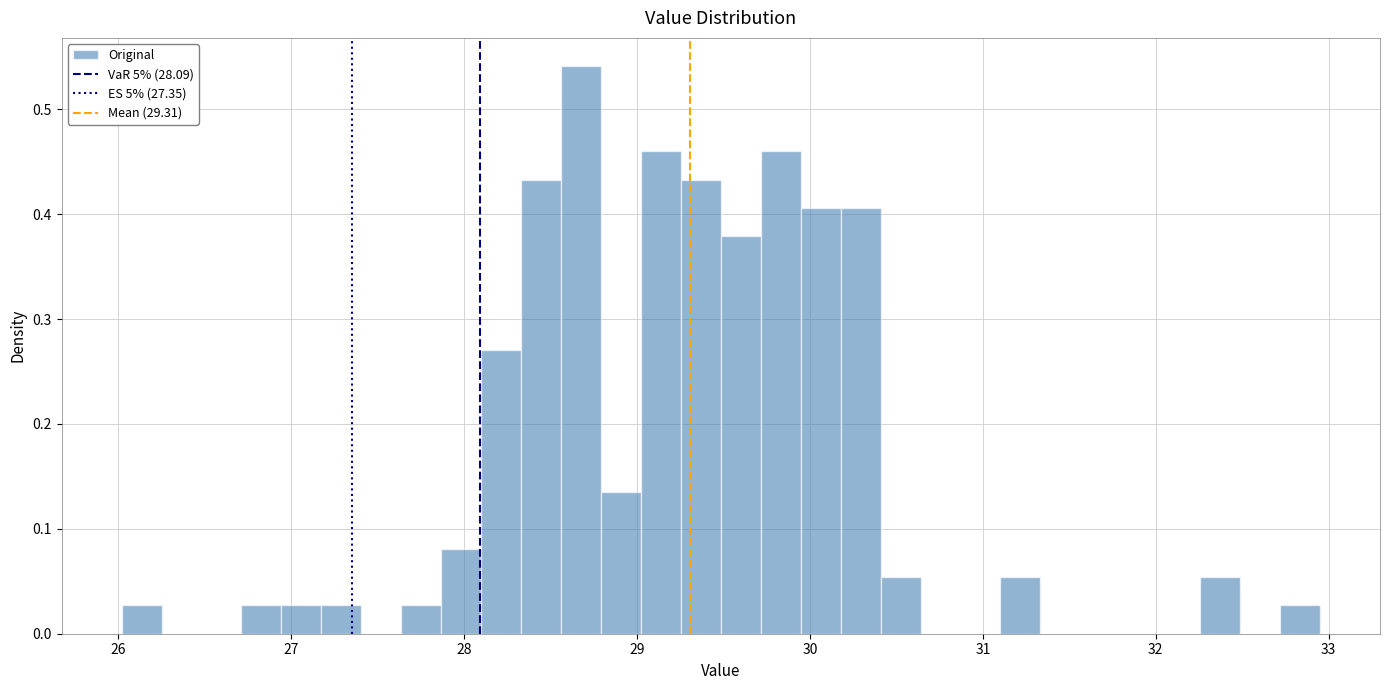

Around what value on the x-axis is the tallest bar? Give the approximate position of its centre, as read against the axis.

28.7